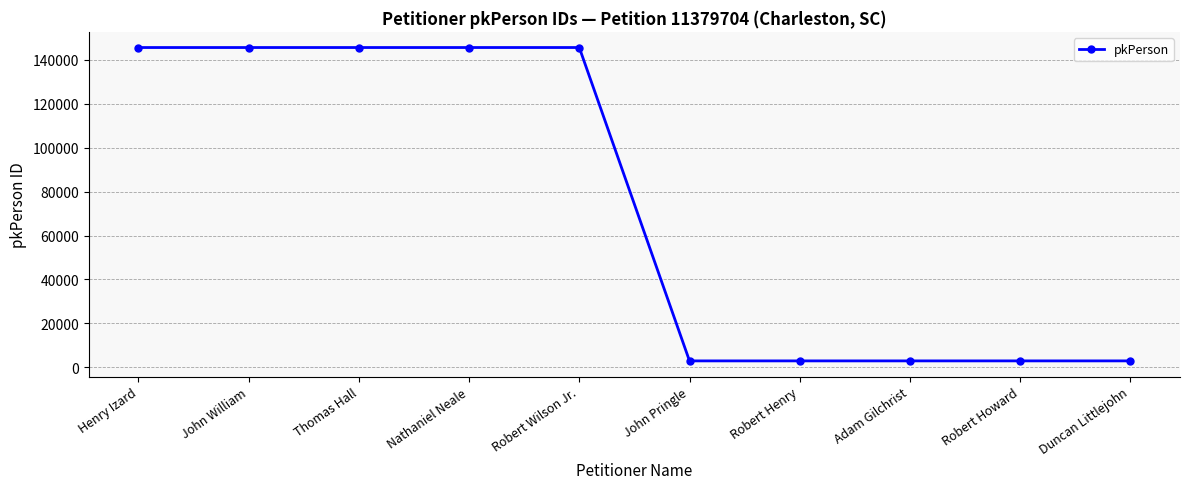

The chart shows a value of 145599 at Henry Izard. True or false?

True